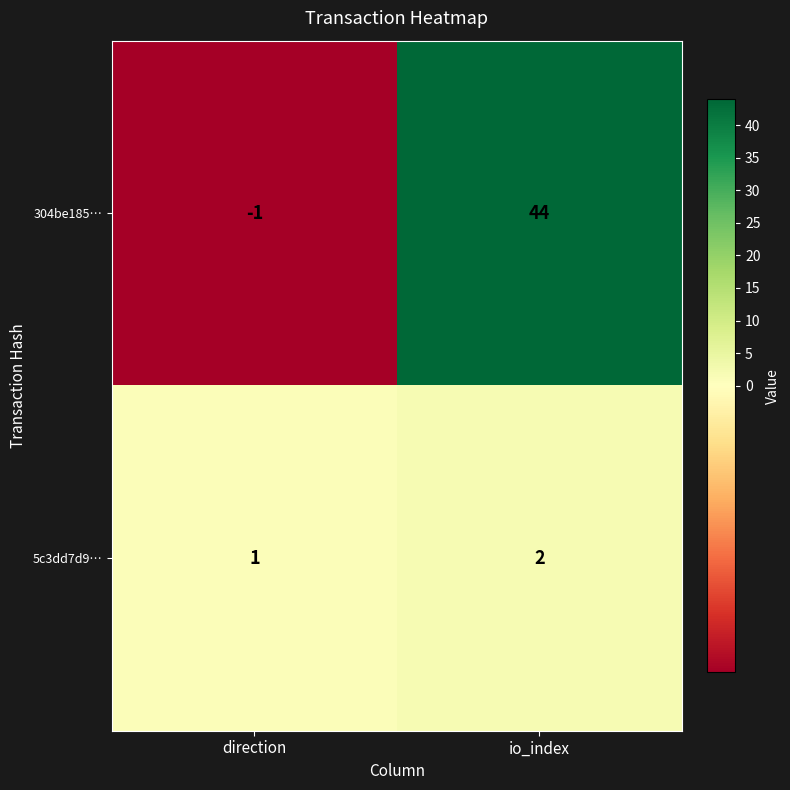

Which series changed the most between direction and io_index?

304be185…